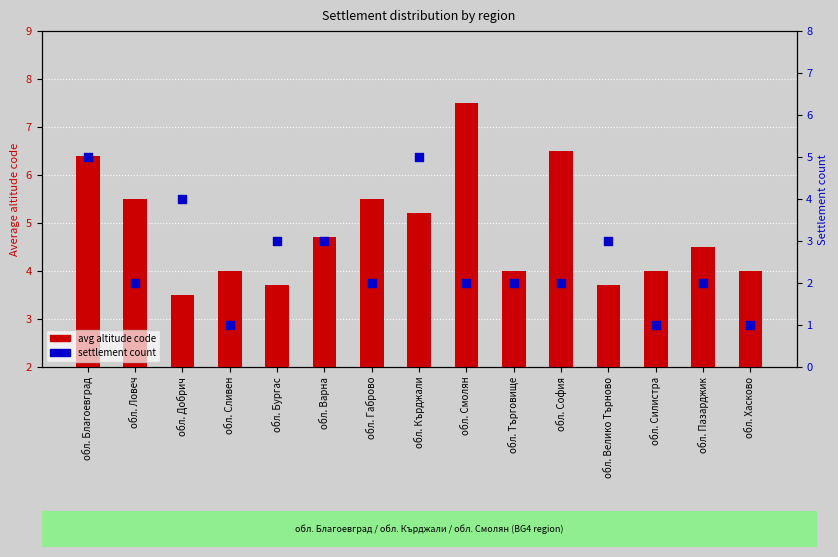

What are all the series names shown in the legend?

avg altitude code, settlement count